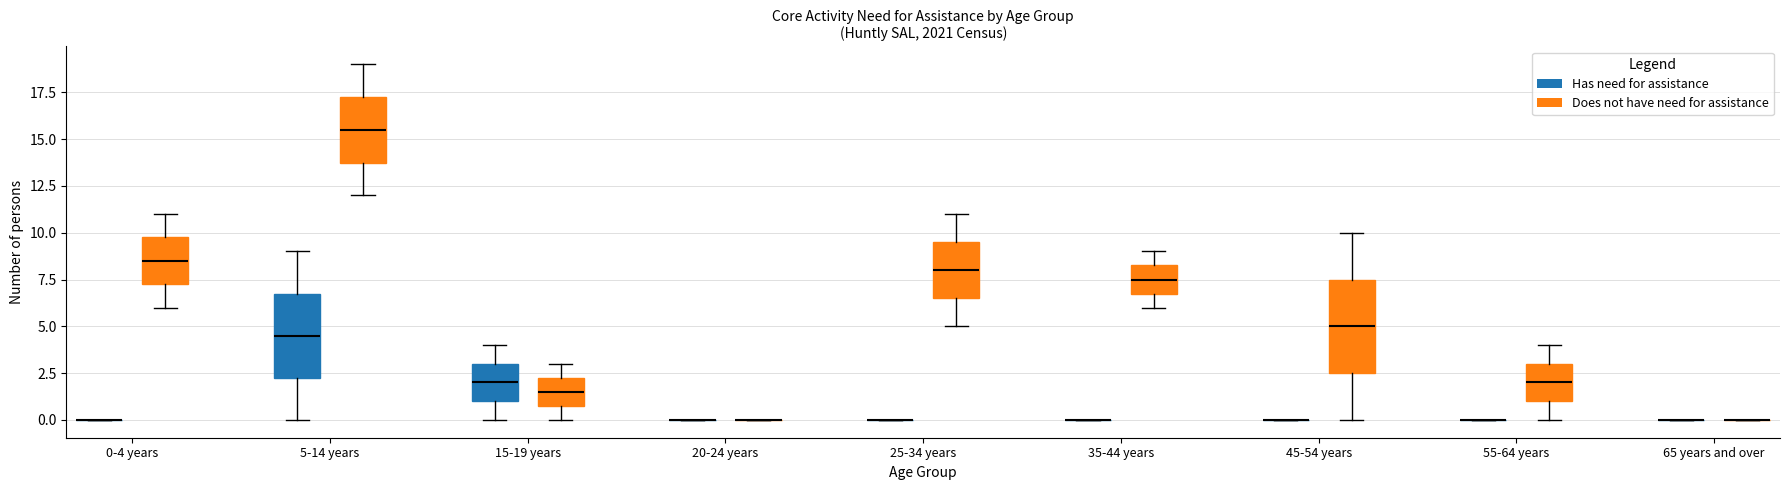

Reading left to right, transcribe this box plot: for each box, give where its median line is, the range the box spans, and where its two whiskers end, as read against the y-axis. The values are not printed on the chart, so give them approximately, as read against the axis.

0-4 years (Has need for assistance): box collapsed to a line at 0.0, whiskers 0.0 to 0.0
0-4 years (Does not have need for assistance): median 8.5, box 7.5 to 10.0, whiskers 6.0 to 11.0
5-14 years (Has need for assistance): median 4.5, box 2.5 to 7.0, whiskers 0.0 to 9.0
5-14 years (Does not have need for assistance): median 15.5, box 14.0 to 17.5, whiskers 12.0 to 19.0
15-19 years (Has need for assistance): median 2.0, box 1.0 to 3.0, whiskers 0.0 to 4.0
15-19 years (Does not have need for assistance): median 1.5, box 1.0 to 2.5, whiskers 0.0 to 3.0
20-24 years (Has need for assistance): box collapsed to a line at 0.0, whiskers 0.0 to 0.0
20-24 years (Does not have need for assistance): box collapsed to a line at 0.0, whiskers 0.0 to 0.0
25-34 years (Has need for assistance): box collapsed to a line at 0.0, whiskers 0.0 to 0.0
25-34 years (Does not have need for assistance): median 8.0, box 6.5 to 9.5, whiskers 5.0 to 11.0
35-44 years (Has need for assistance): box collapsed to a line at 0.0, whiskers 0.0 to 0.0
35-44 years (Does not have need for assistance): median 7.5, box 7.0 to 8.5, whiskers 6.0 to 9.0
45-54 years (Has need for assistance): box collapsed to a line at 0.0, whiskers 0.0 to 0.0
45-54 years (Does not have need for assistance): median 5.0, box 2.5 to 7.5, whiskers 0.0 to 10.0
55-64 years (Has need for assistance): box collapsed to a line at 0.0, whiskers 0.0 to 0.0
55-64 years (Does not have need for assistance): median 2.0, box 1.0 to 3.0, whiskers 0.0 to 4.0
65 years and over (Has need for assistance): box collapsed to a line at 0.0, whiskers 0.0 to 0.0
65 years and over (Does not have need for assistance): box collapsed to a line at 0.0, whiskers 0.0 to 0.0